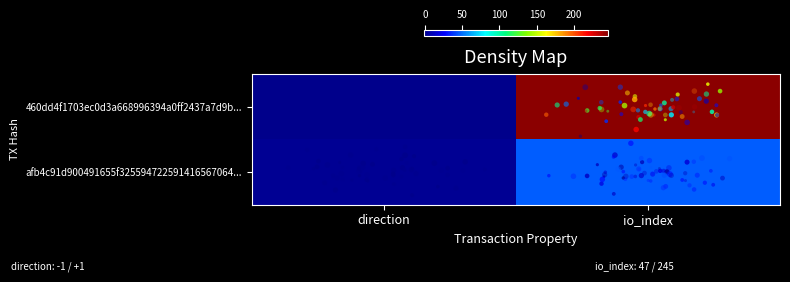

At direction, list the series in order from smallest to largest.

460dd4f1703ec0d3a668996394a0ff2437a7d9b..., afb4c91d900491655f325594722591416567064...